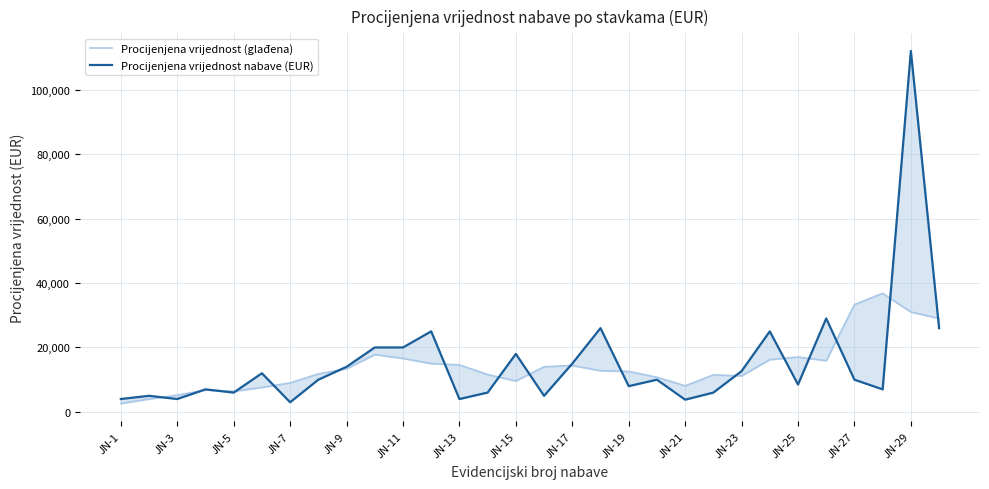

What is the value of the Procijenjena vrijednost nabave (EUR) point at the 25th from the left?

8500